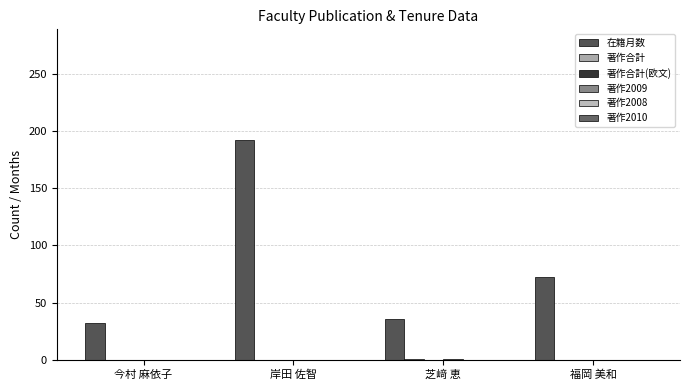

What is the label of the 3rd bar from the right?

岸田 佐智